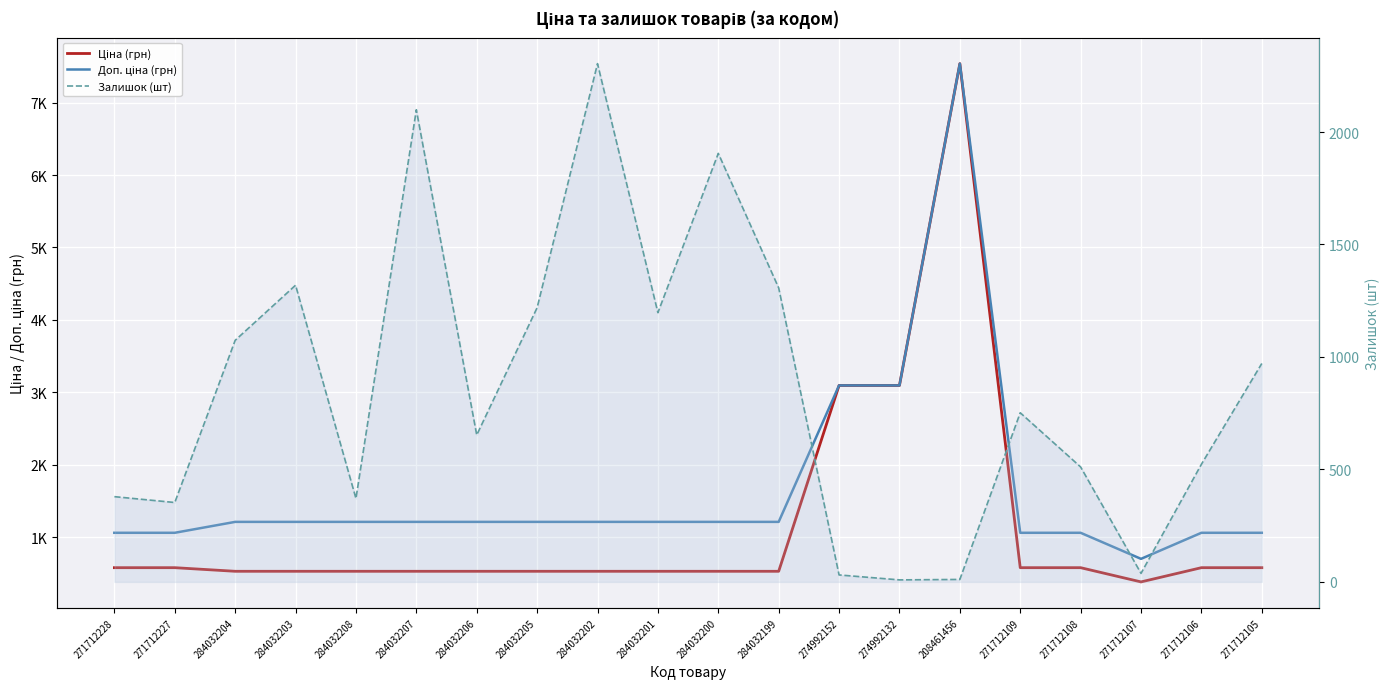

Is this an area chart (filled region under the line)?

No